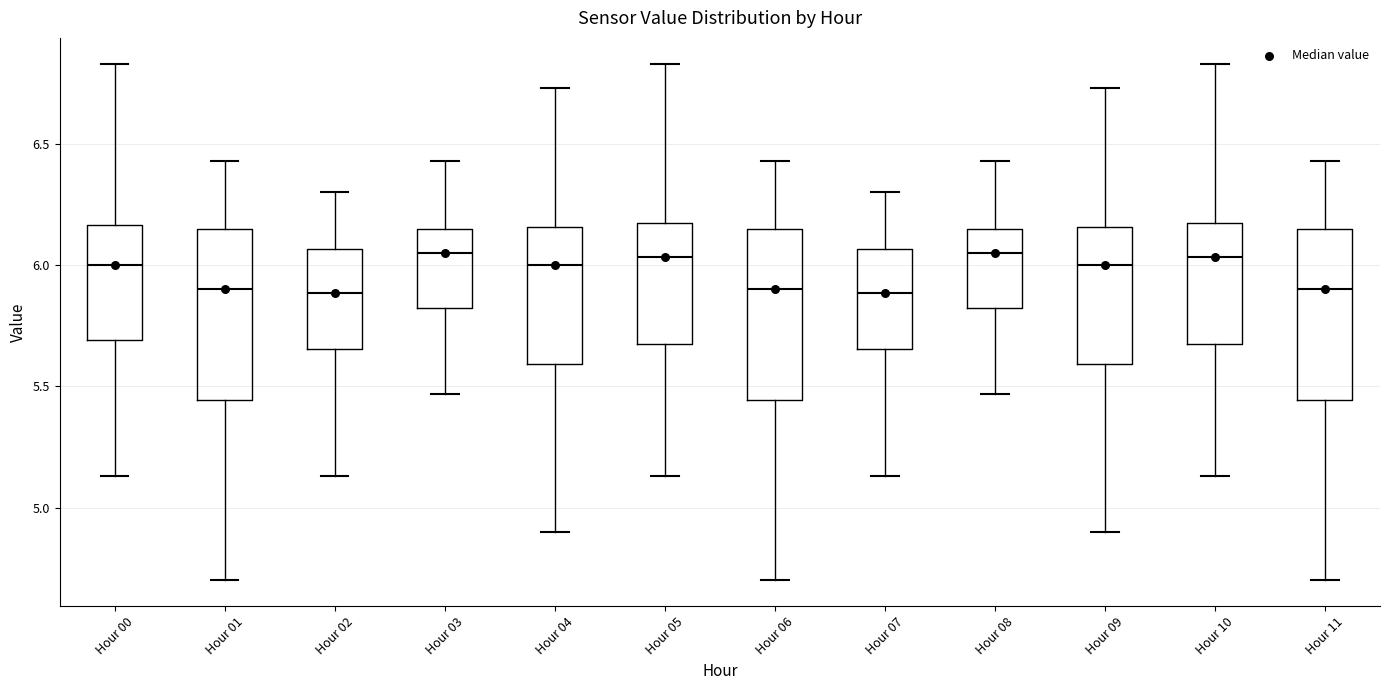

Where does the upper whisker of the box for Hour 08 end on the y-axis? The values are not printed on the chart, so give them approximately, as read against the axis.

6.45